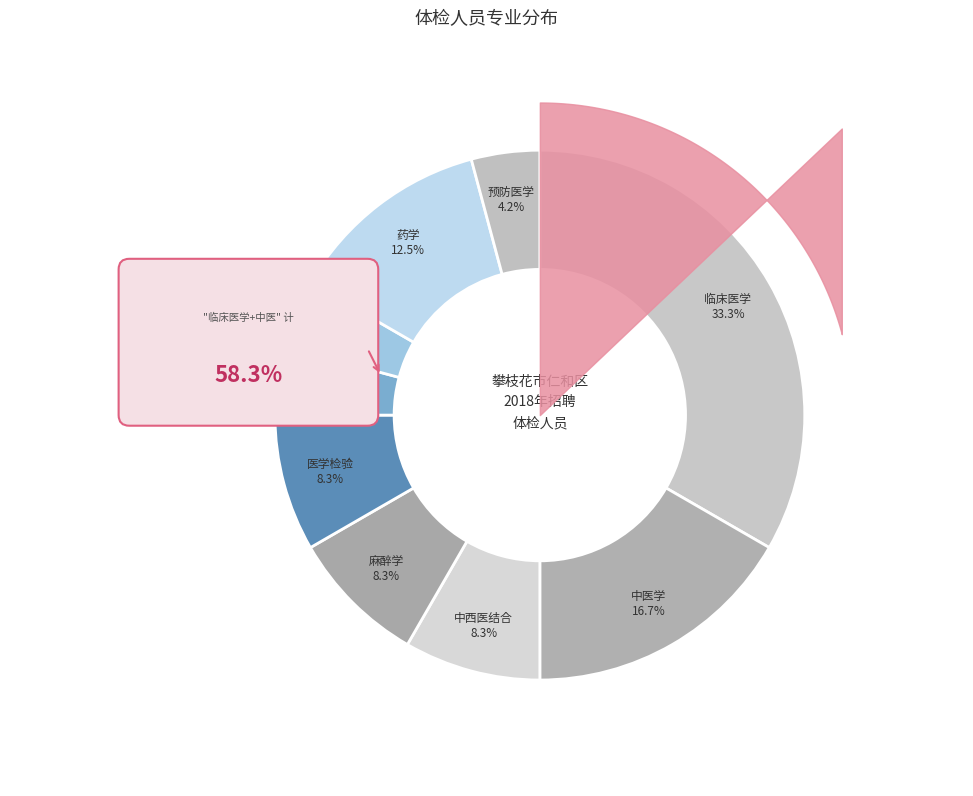

To the nearest percent, what is the difference between the largest and smallest slice percentages?

29%